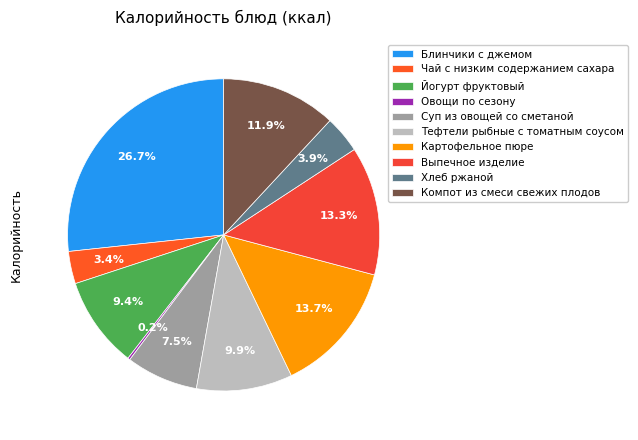

The Чай с низким содержанием сахара slice represents 1% of the pie. True or false?

False